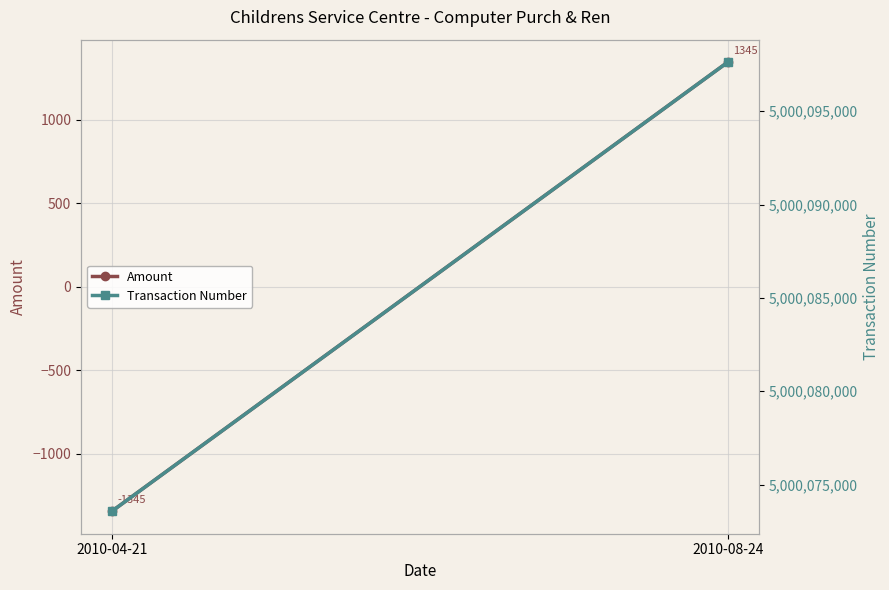

Which series changed the most between 2010-04-21 and 2010-08-24?

Transaction Number